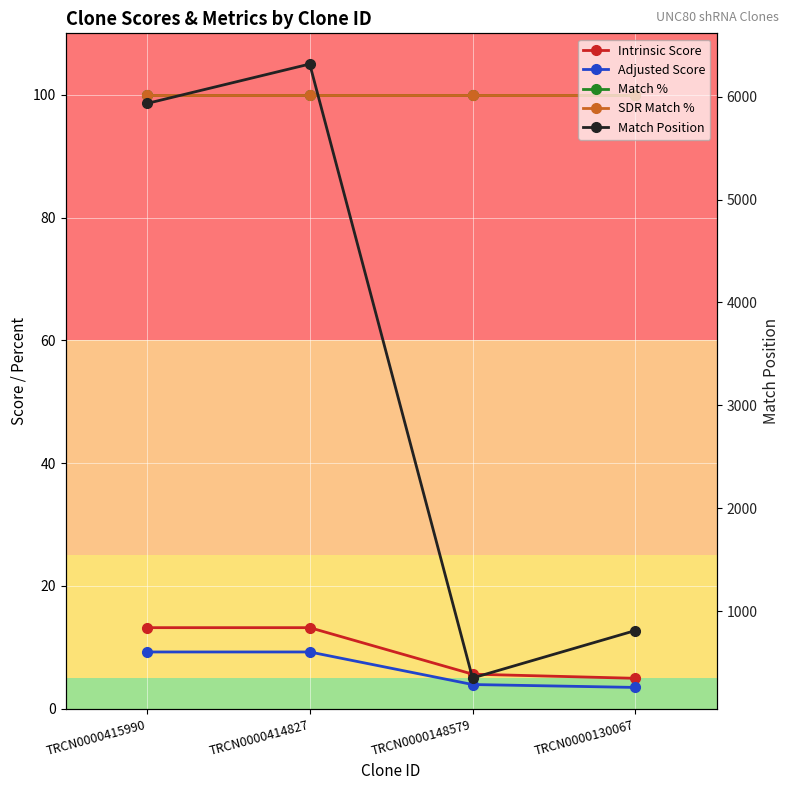

True or false: SDR Match % and Match % cross at least once.

False